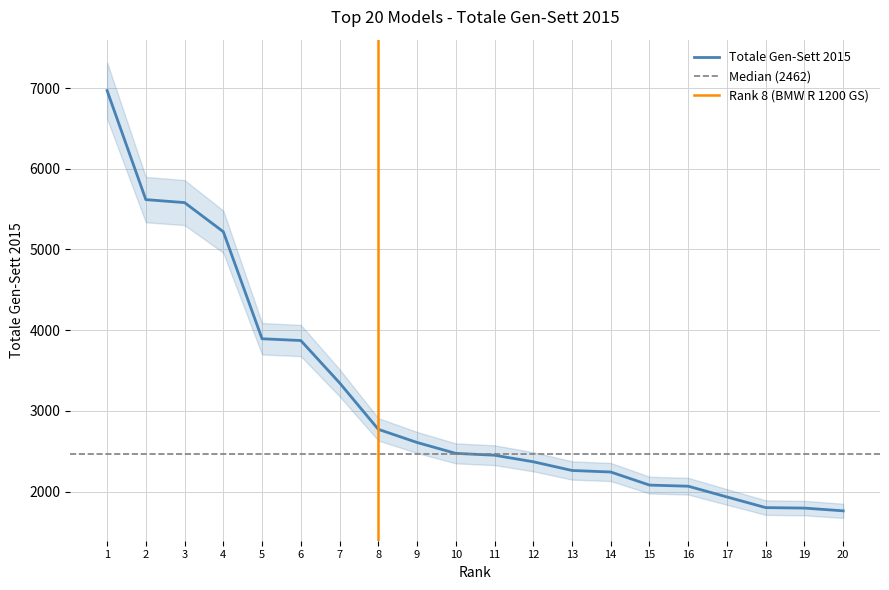

Between 1 and 13, which is larger?

1